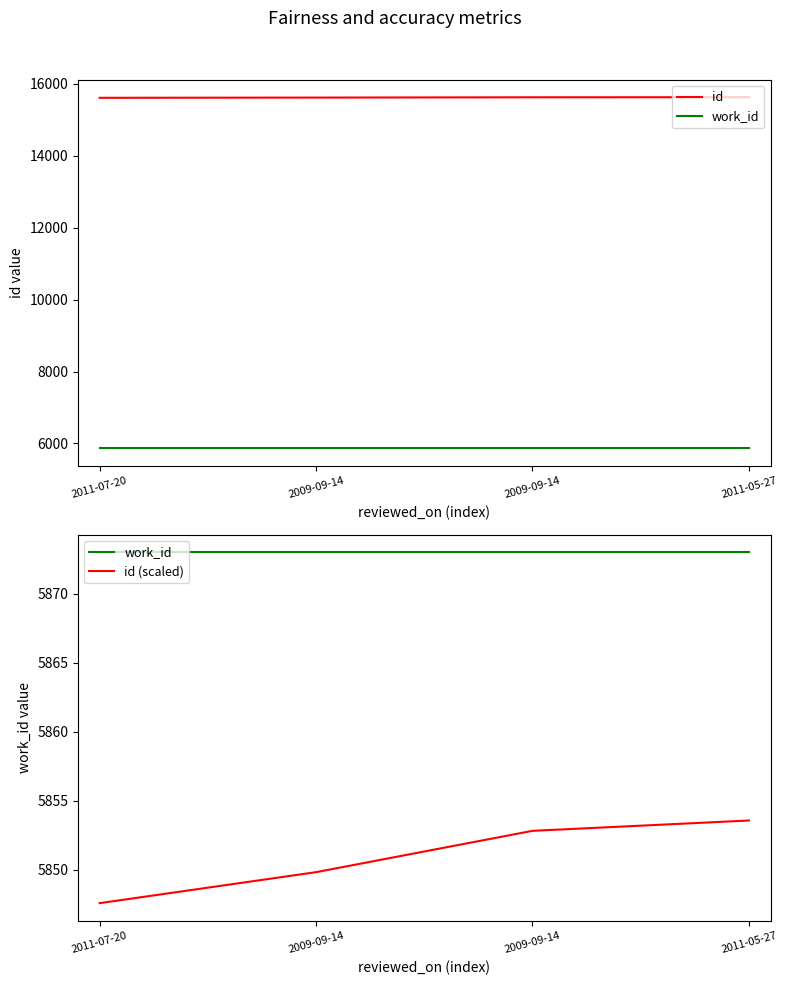

Is the value of id (scaled) at 2009-09-14 greater than the value of work_id at 2009-09-14?

No